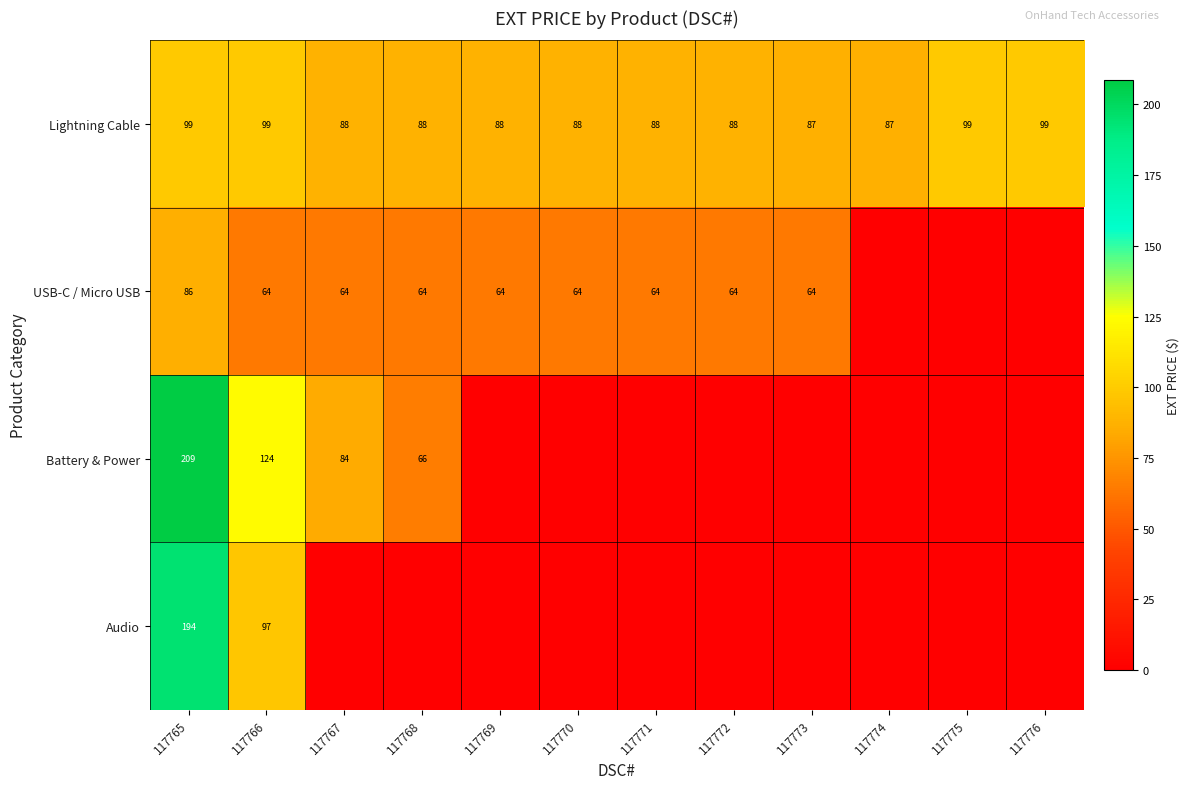

What is the difference between the second highest and second lowest values in the Lightning Cable series?

12